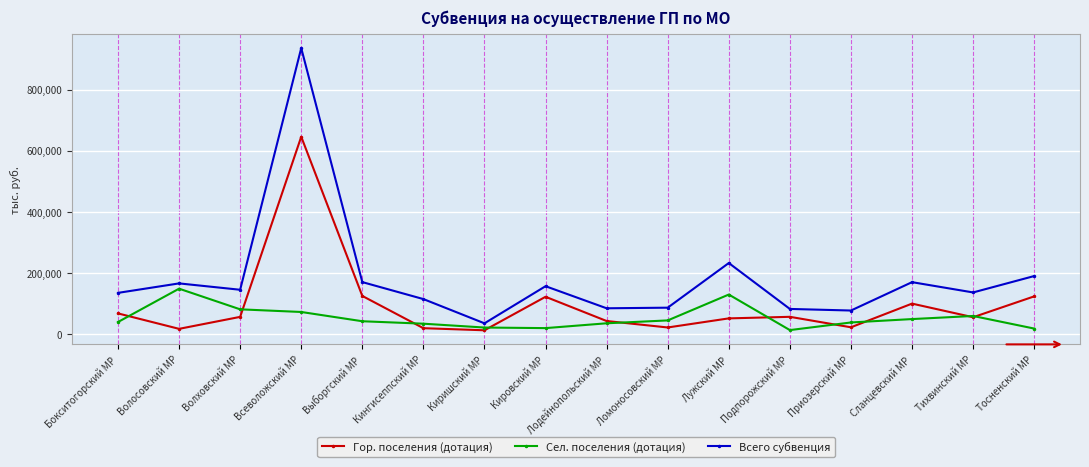

Rank the series at Кингисеппский МР from highest to lowest value.

Всего субвенция, Сел. поселения (дотация), Гор. поселения (дотация)